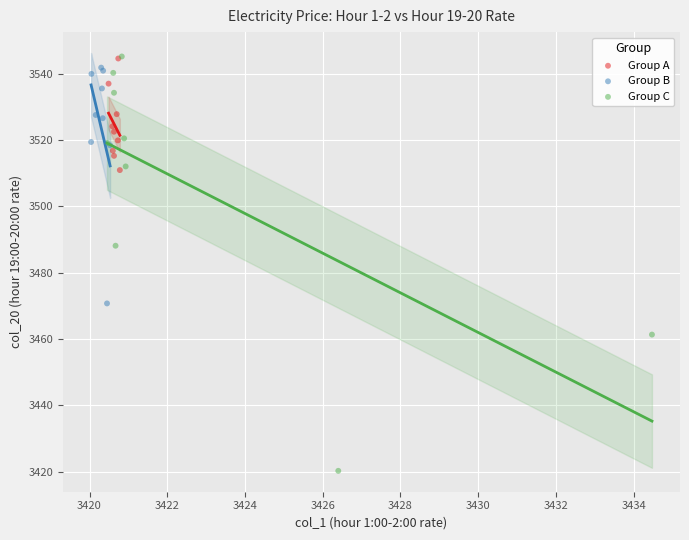

Which series contains the lowest Y value?

Group C